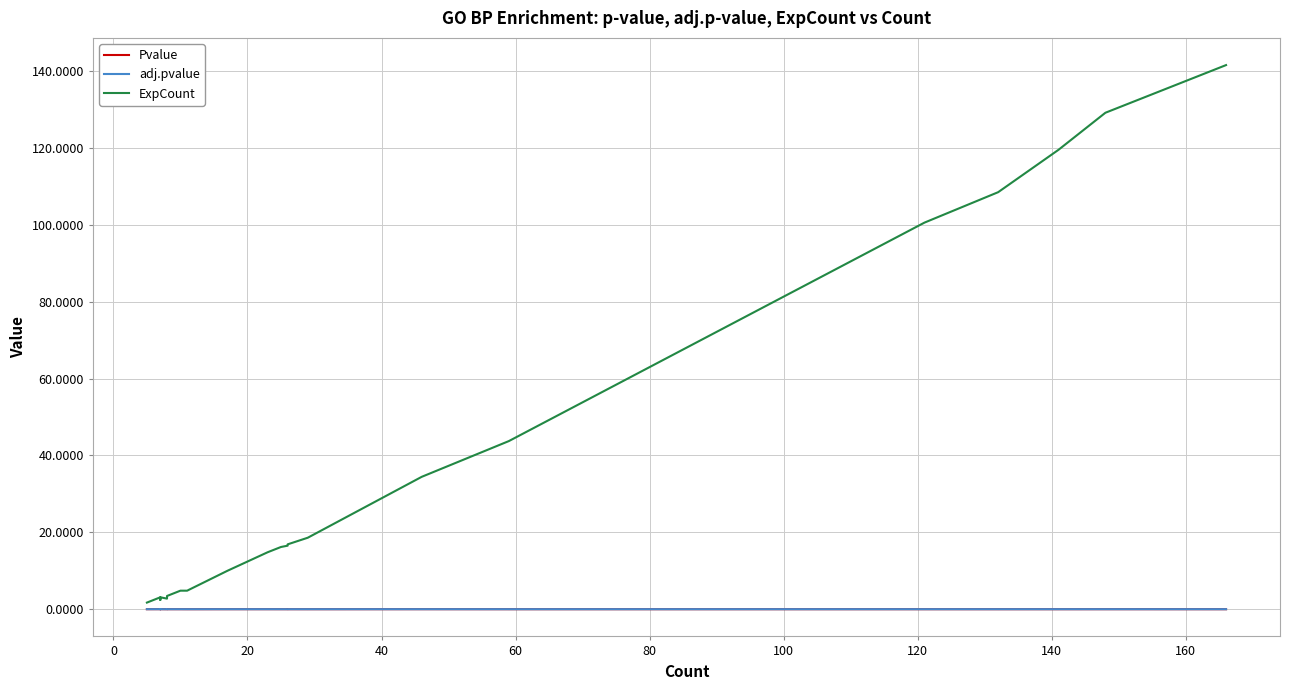

How many interior local valleys does the adj.pvalue series have?

4